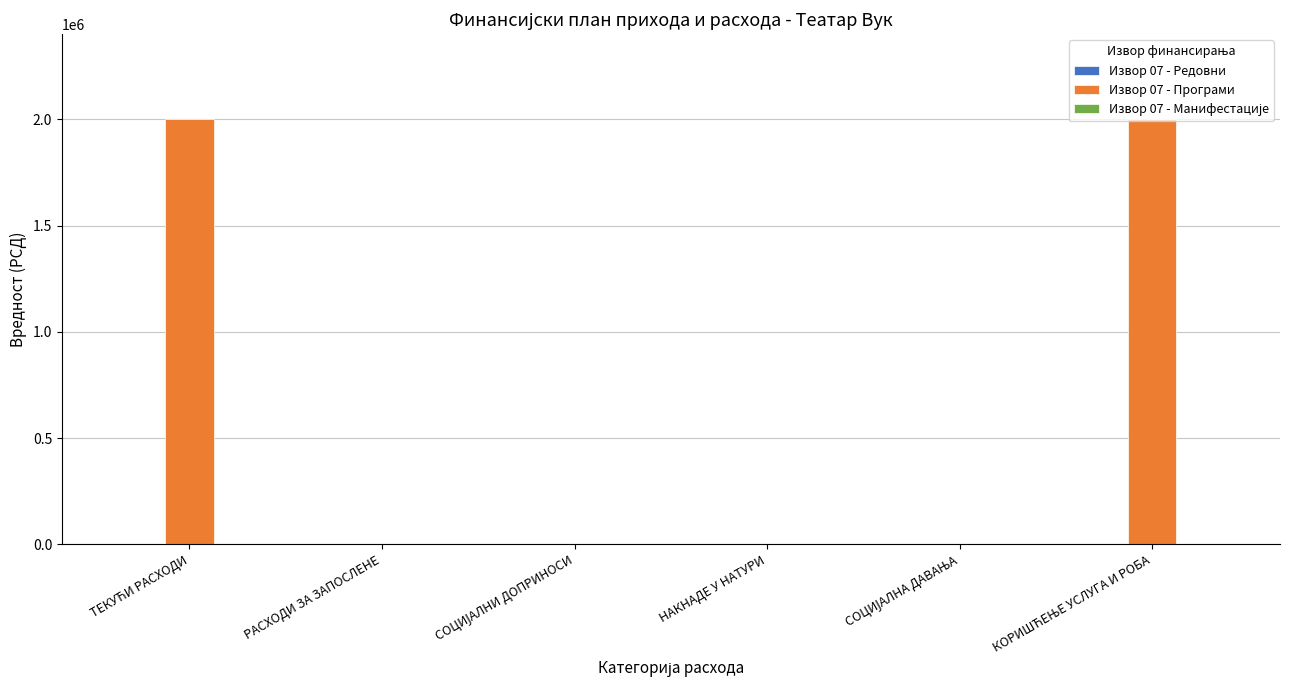

Is it true that the value at РАСХОДИ ЗА ЗАПОСЛЕНЕ is 0?

True